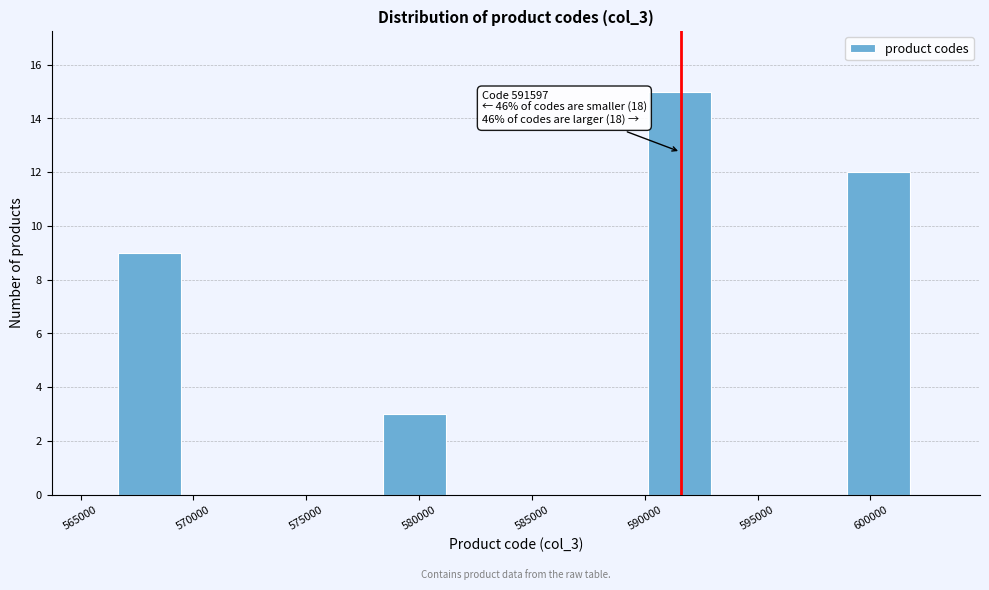

Over which range of the x-axis is the bar tallest?

590000 to 593000